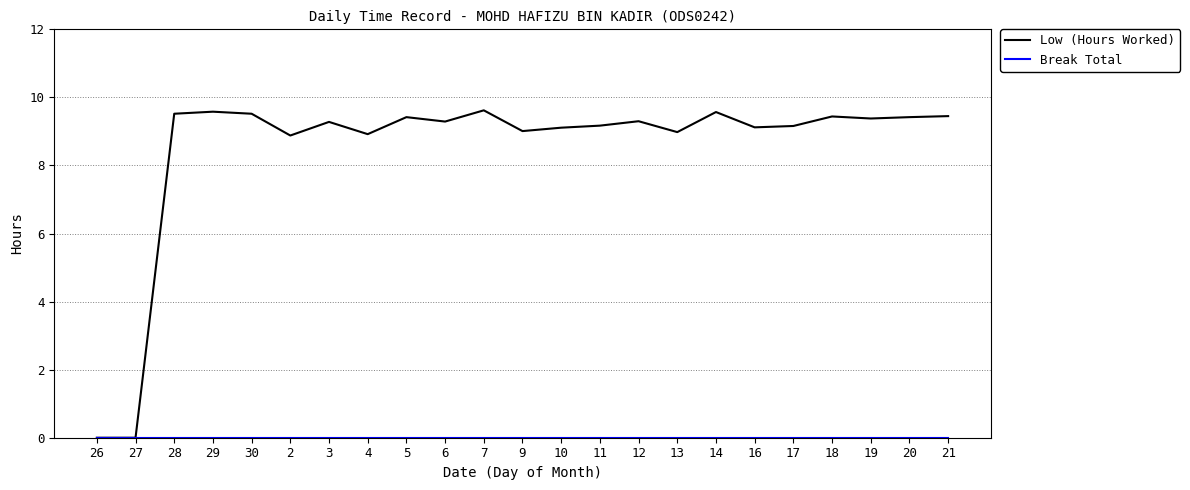

What is the maximum value shown in the chart?

9.6